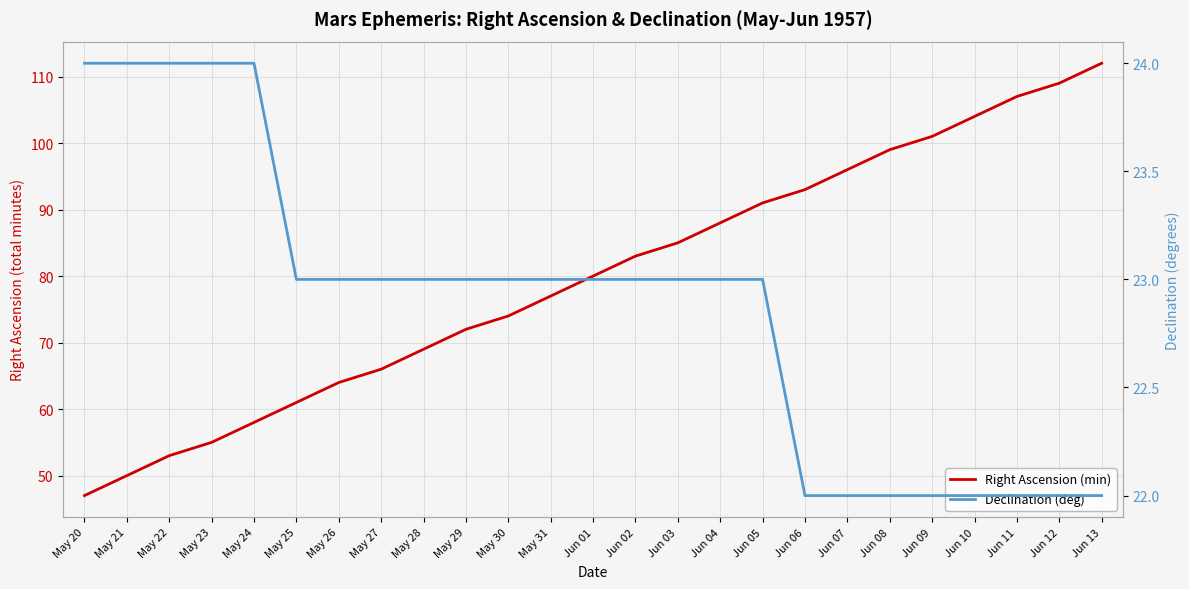

Reading left to right, what are all the values shown in this chart?

Right Ascension (min): 47	50	53	55	58	61	64	66	69	72	74	77	80	83	85	88	91	93	96	99	101	104	107	109	112
Declination (deg): 24	24	24	24	24	23	23	23	23	23	23	23	23	23	23	23	23	22	22	22	22	22	22	22	22